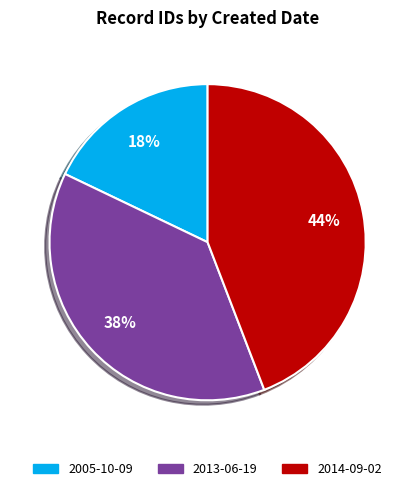

Between 2005-10-09 and 2014-09-02, which is larger?

2014-09-02